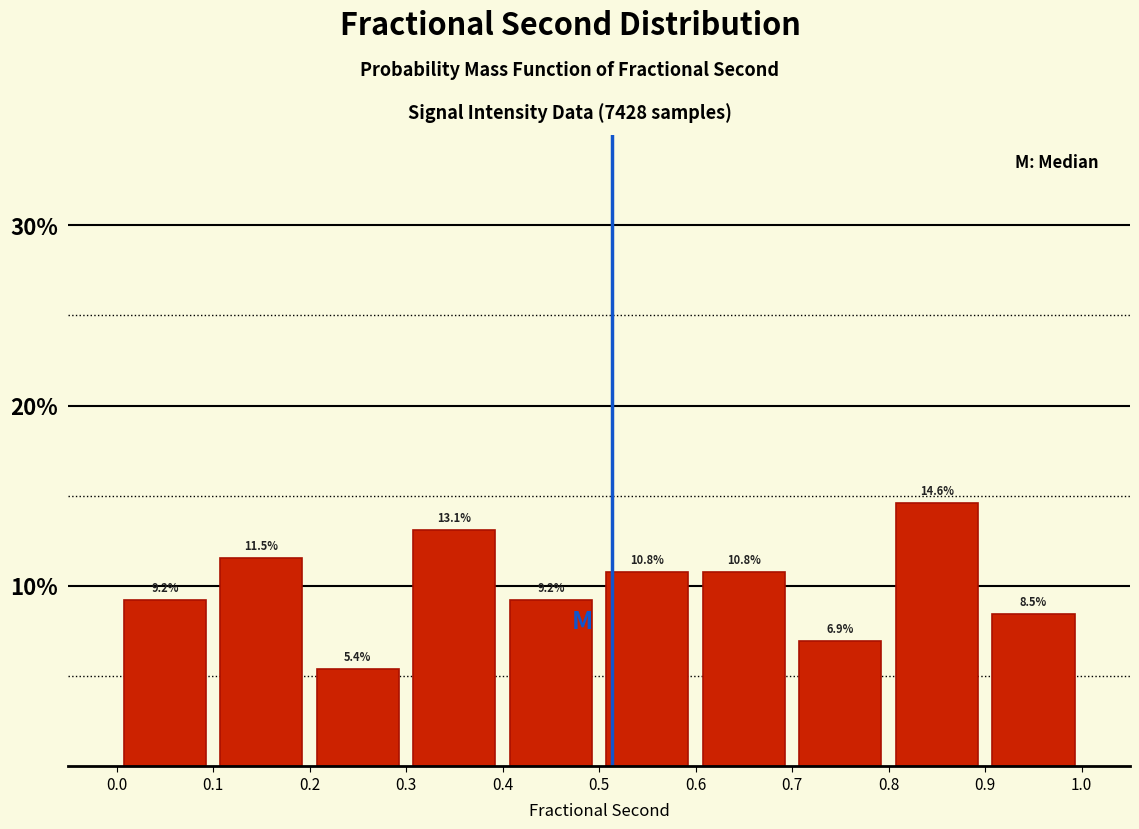

Reading left to right, list every bar in this chart as the range it spans on the x-axis followed by its height.

0.0 to 0.1: 9.2
0.1 to 0.2: 11.5
0.2 to 0.3: 5.4
0.3 to 0.4: 13.1
0.4 to 0.5: 9.2
0.5 to 0.6: 10.8
0.6 to 0.7: 10.8
0.7 to 0.8: 6.9
0.8 to 0.9: 14.6
0.9 to 1.0: 8.5